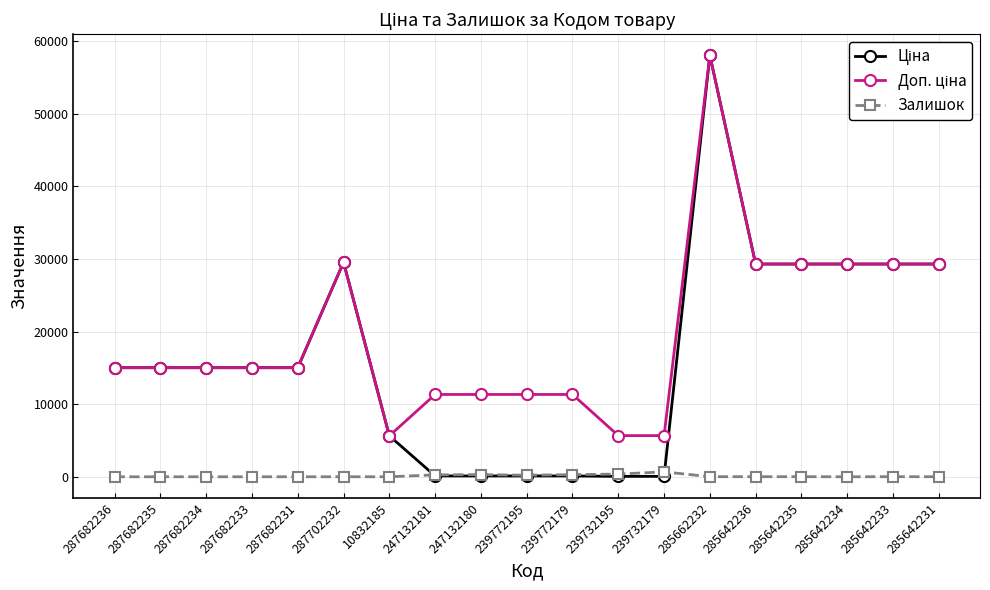

What is the maximum value shown in the chart?

58037.0